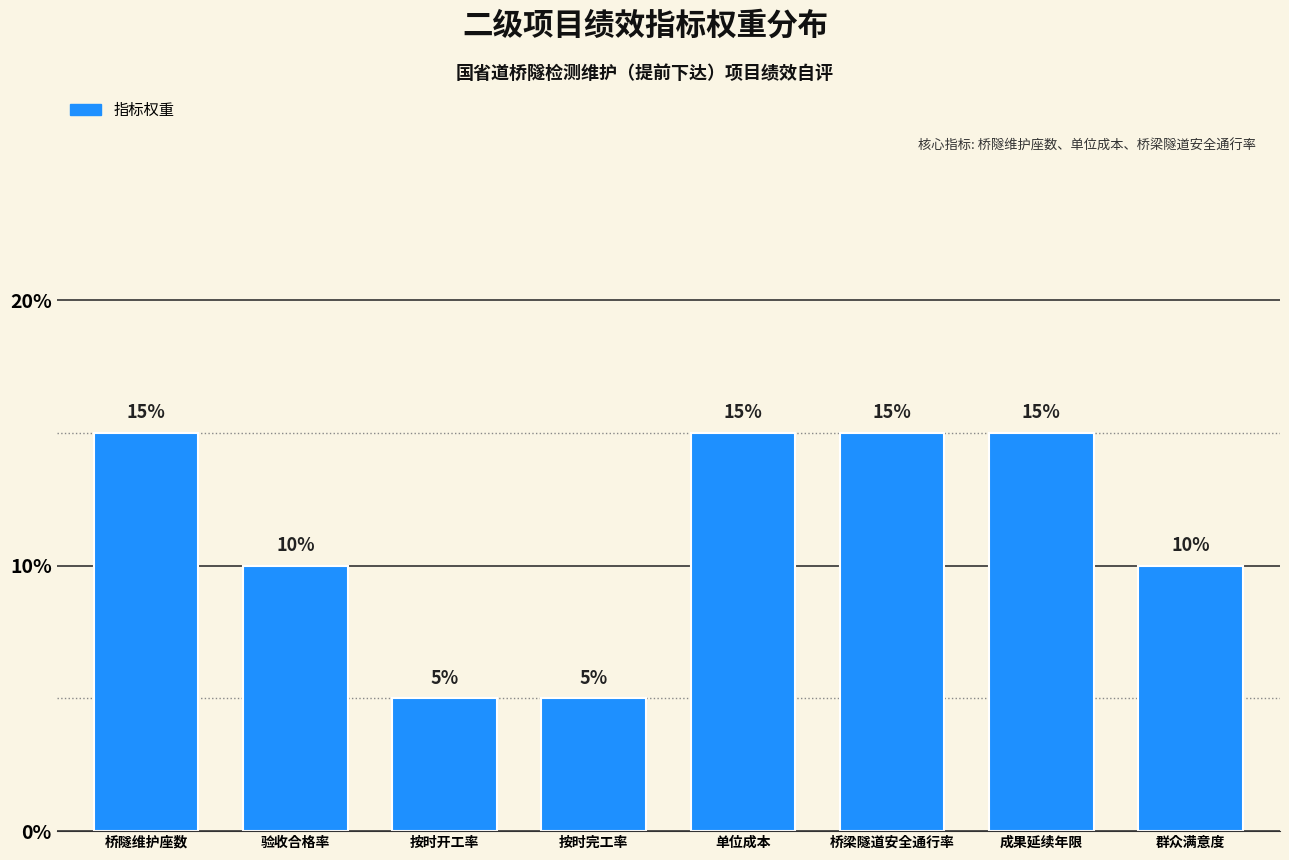

Reading left to right, what are all the values shown in this chart?

15	10	5	5	15	15	15	10